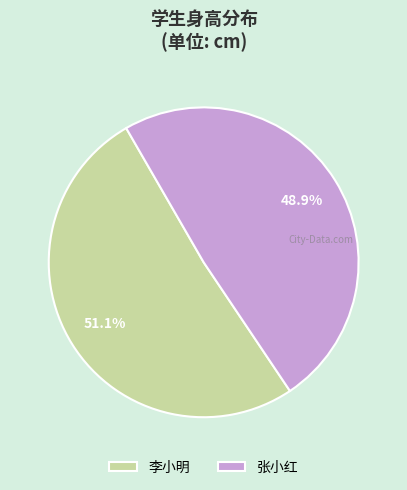

What percentage is the 张小红 slice, to the nearest percent?

49%